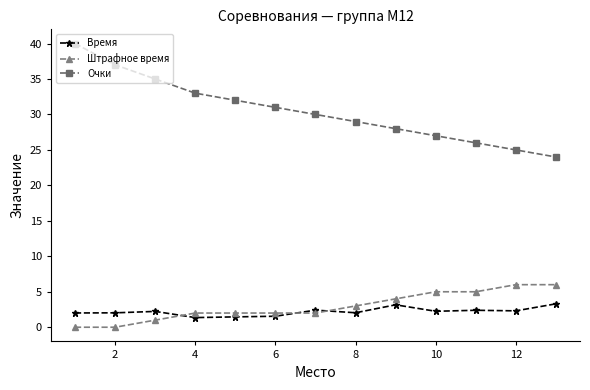

Rank the series by their maximum value, from highest to lowest.

Очки, Штрафное время, Время